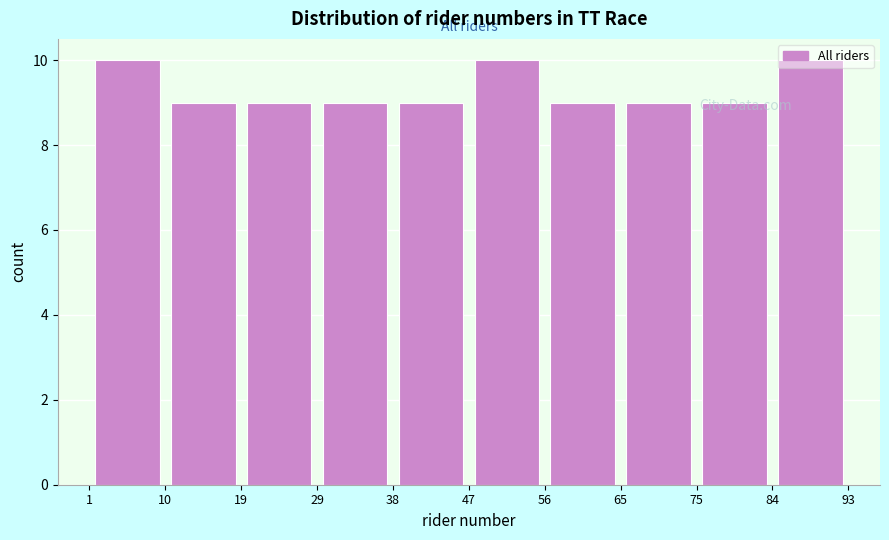

Reading left to right, list every bar in this chart as the range it spans on the x-axis followed by its height. The values are not printed on the chart, so give them approximately, as read against the axis.

1 to 10: 10
10 to 19: 9
19 to 29: 9
29 to 38: 9
38 to 47: 9
47 to 56: 10
56 to 65: 9
65 to 75: 9
75 to 84: 9
84 to 93: 10